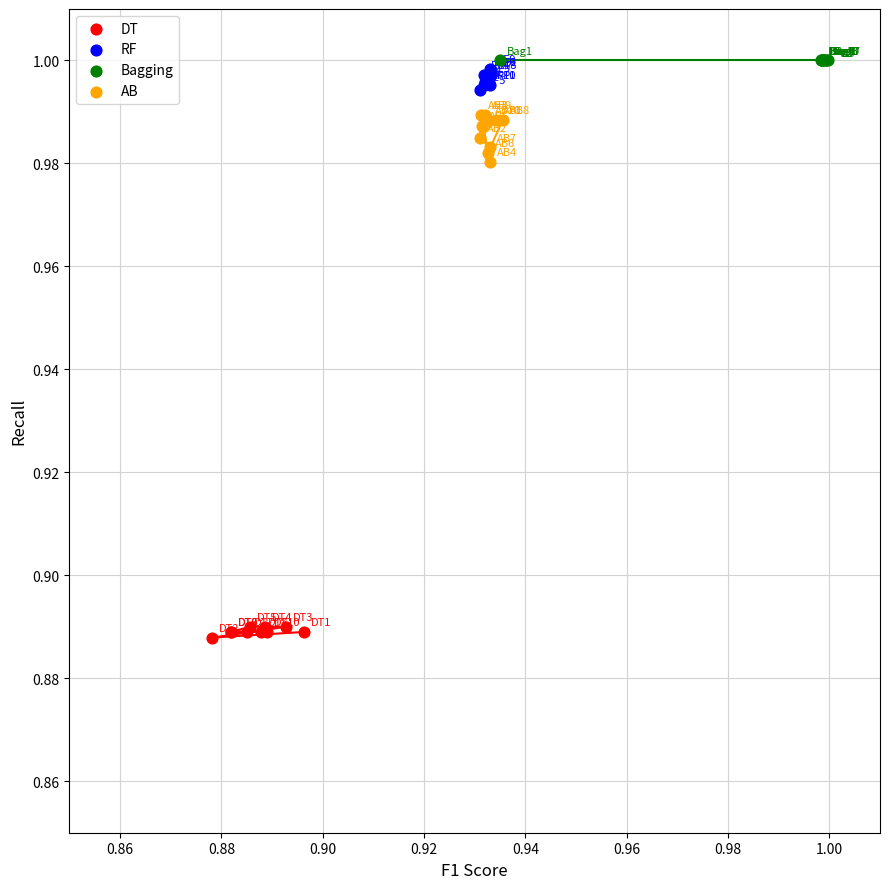

Which series contains the lowest Y value?

DT